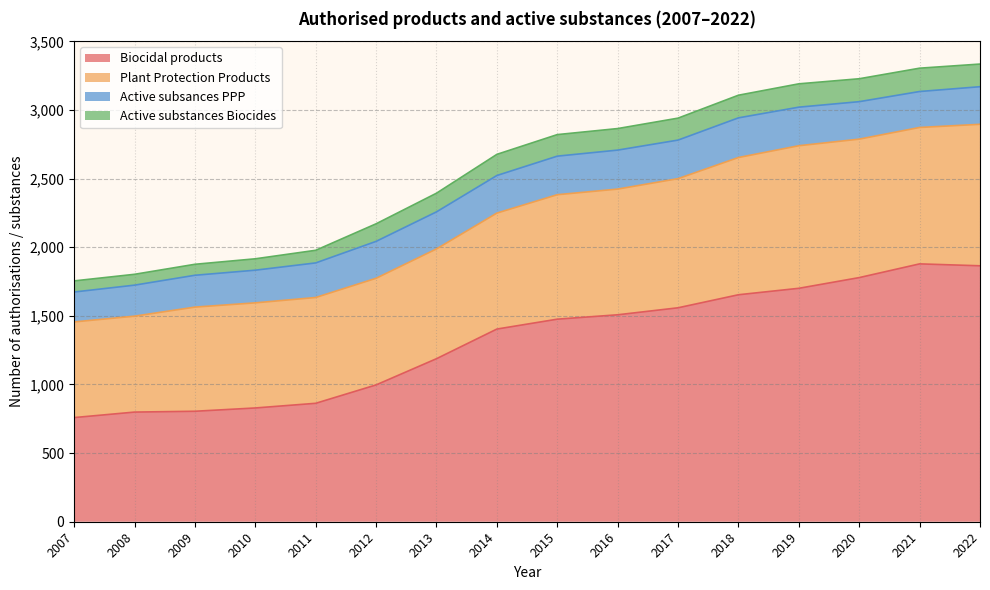

What is the highest value of the Biocidal products series?

1879